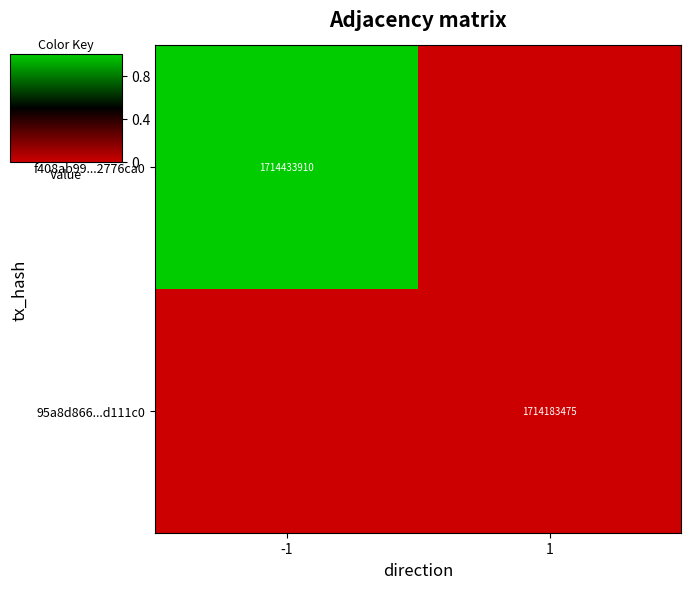

The value of f408ab99...2776ca0 at -1 is 1714433910. True or false?

True